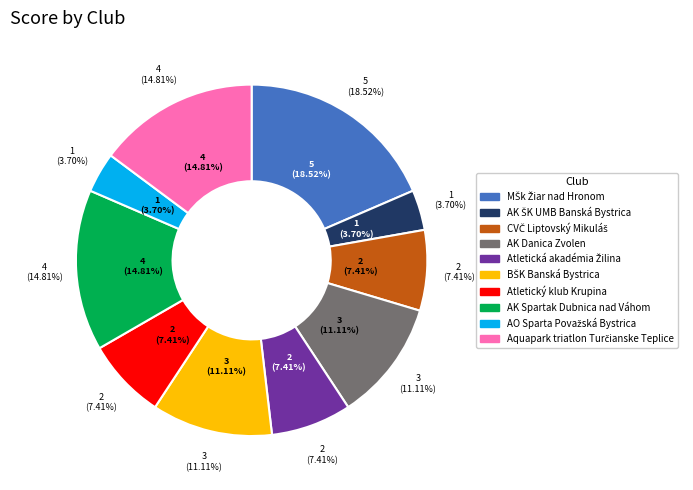

Rank the categories by value from lowest to highest.

AK ŠK UMB Banská Bystrica, AO Sparta Považská Bystrica, CVČ Liptovský Mikuláš, Atletická akadémia Žilina, Atletický klub Krupina, AK Danica Zvolen, BŠK Banská Bystrica, AK Spartak Dubnica nad Váhom, Aquapark triatlon Turčianske Teplice, MŠk Žiar nad Hronom